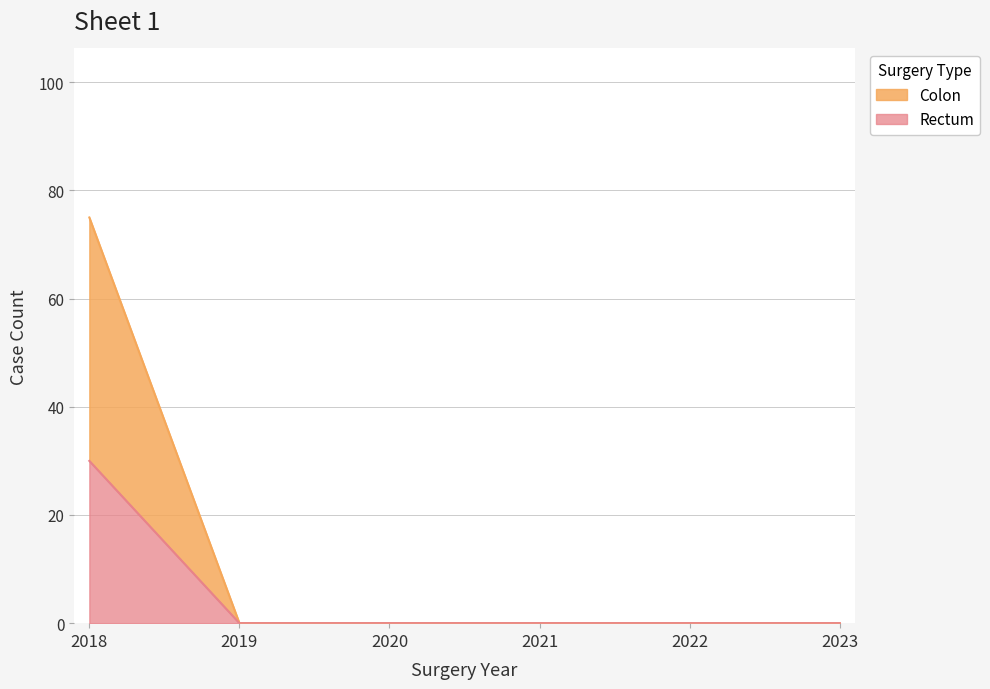

True or false: Rectum and Colon intersect in this chart.

False